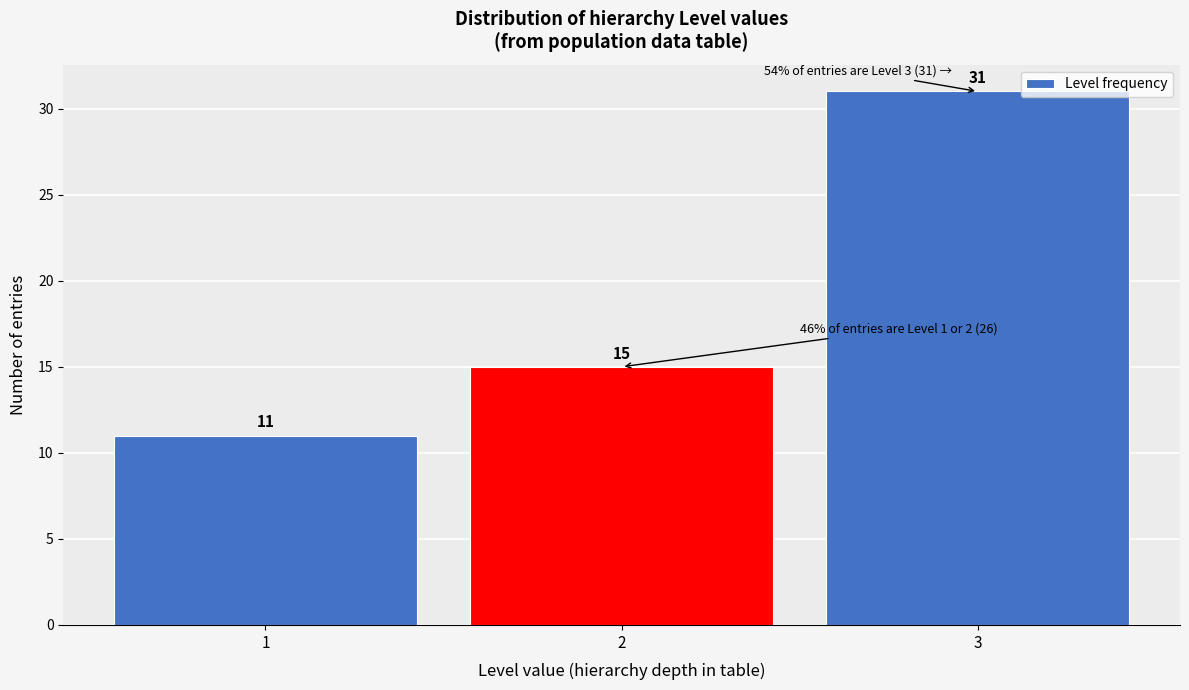

What is the height of the bar covering 2.5 to 3.5 on the x-axis?

31